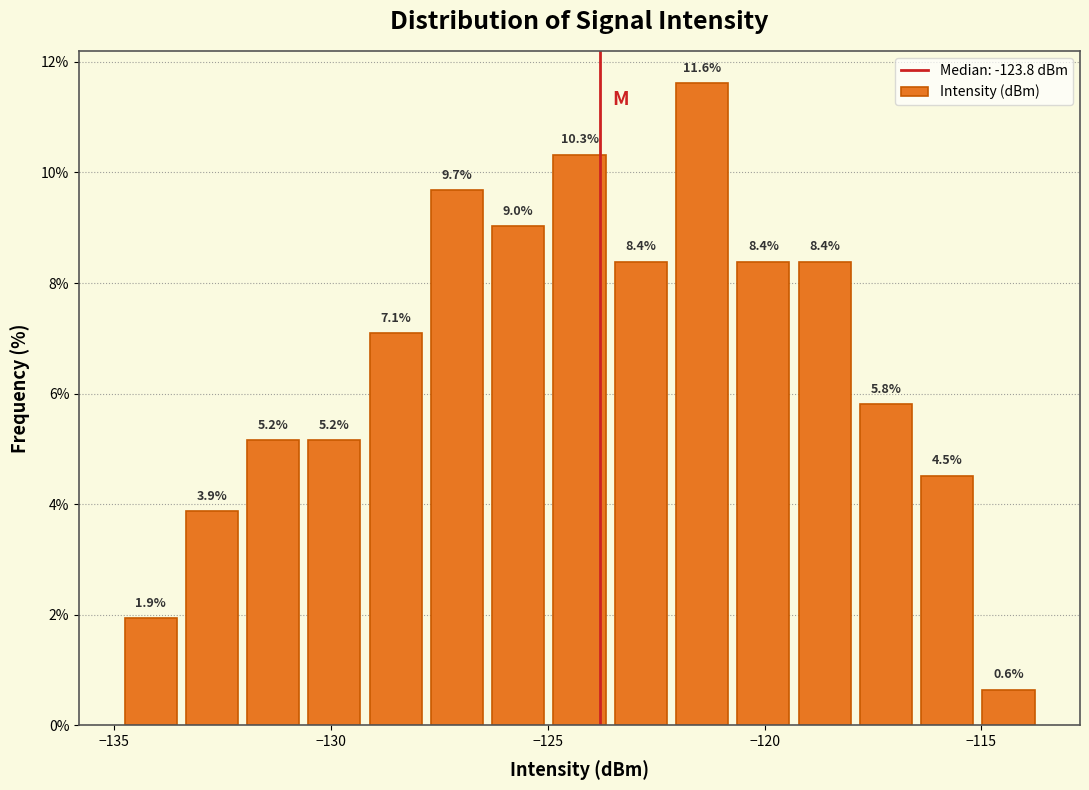

Around what value on the x-axis is the tallest bar? Give the approximate position of its centre, as read against the axis.

-121.5